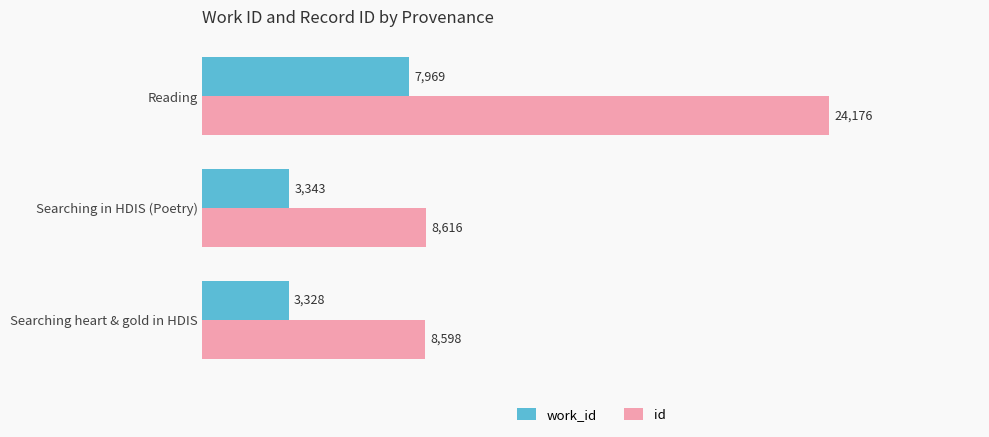

At which category is the sum across all series the highest?

Reading